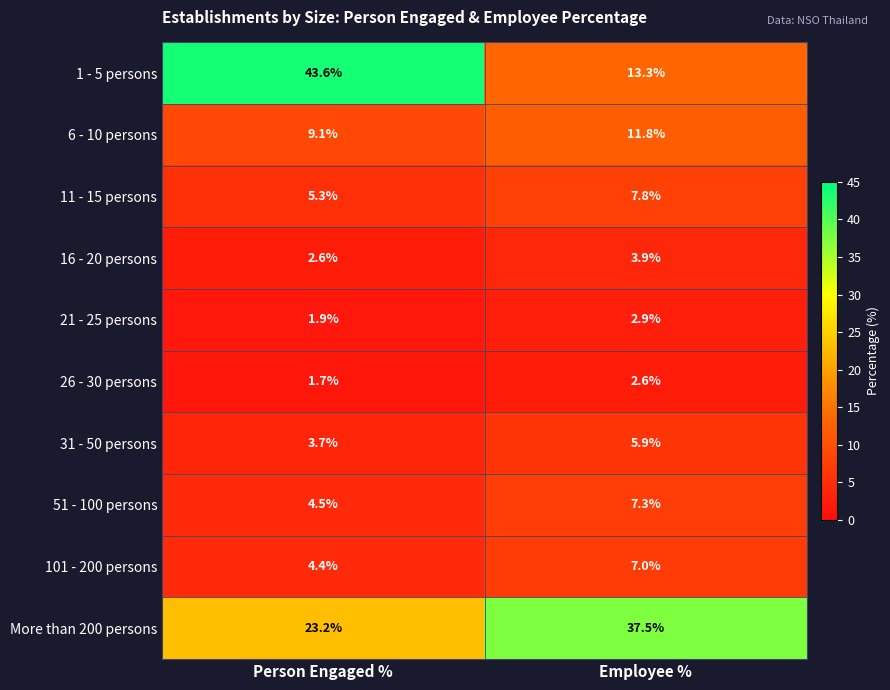

At Person Engaged %, list the series in order from largest to smallest.

1 - 5 persons, More than 200 persons, 6 - 10 persons, 11 - 15 persons, 51 - 100 persons, 101 - 200 persons, 31 - 50 persons, 16 - 20 persons, 21 - 25 persons, 26 - 30 persons